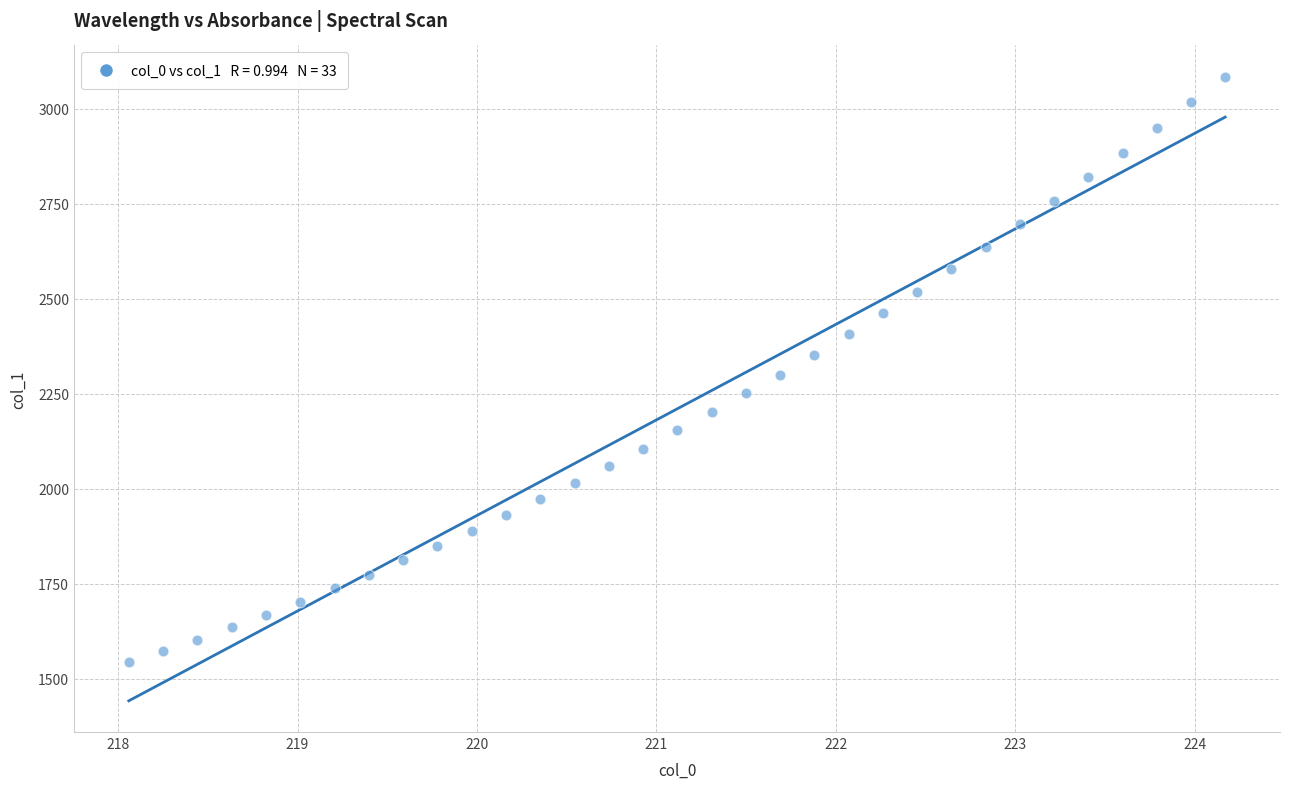

What is the range of X values (max minus min)?

6.1